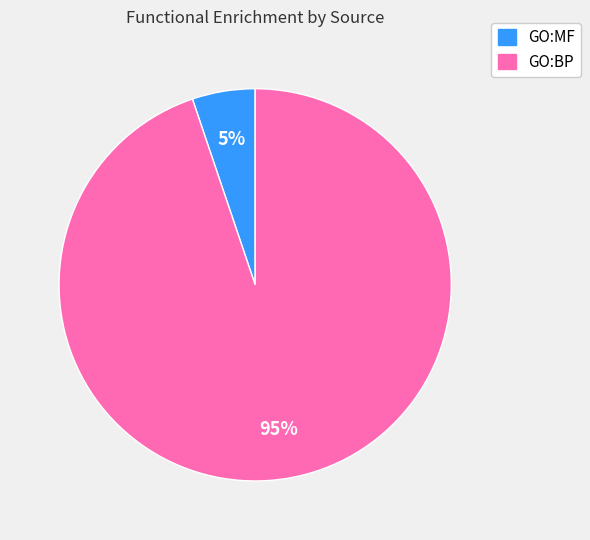

Which has a higher value, GO:BP or GO:MF?

GO:BP